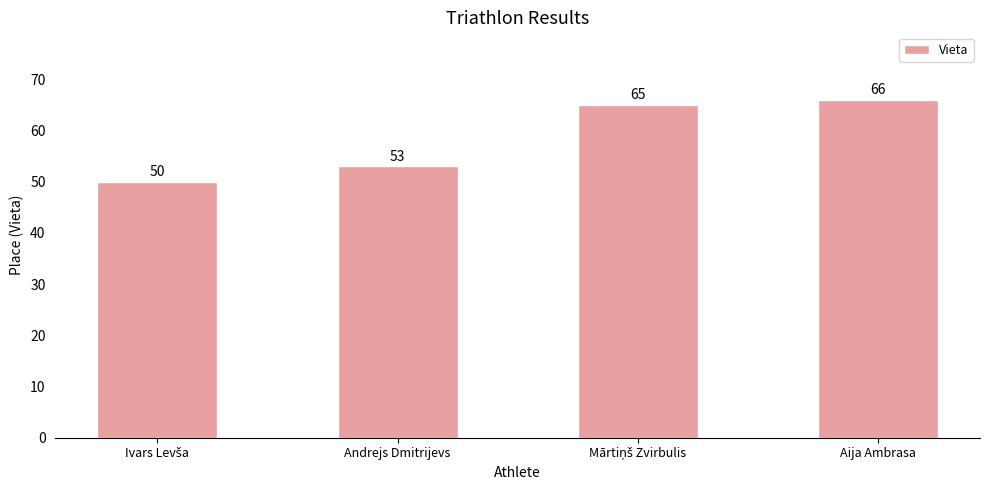

The value at Aija Ambrasa is 66. True or false?

True